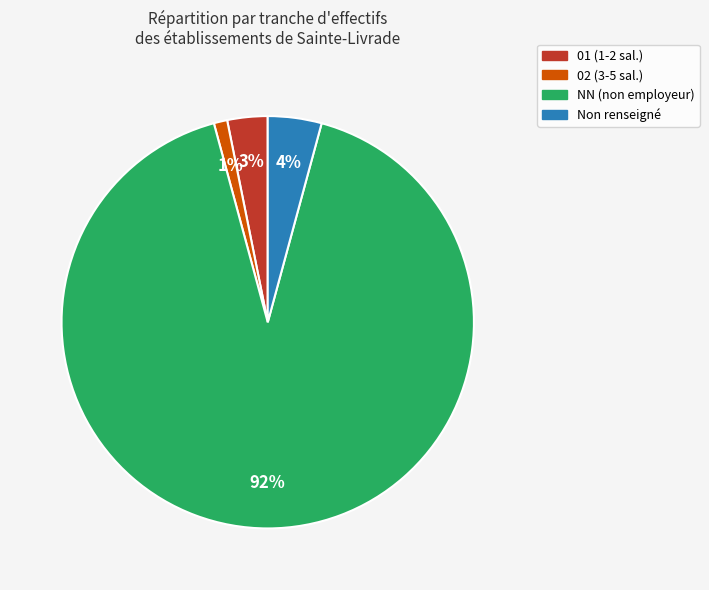

To the nearest percent, what percentage of the pie is NN (non employeur)?

92%